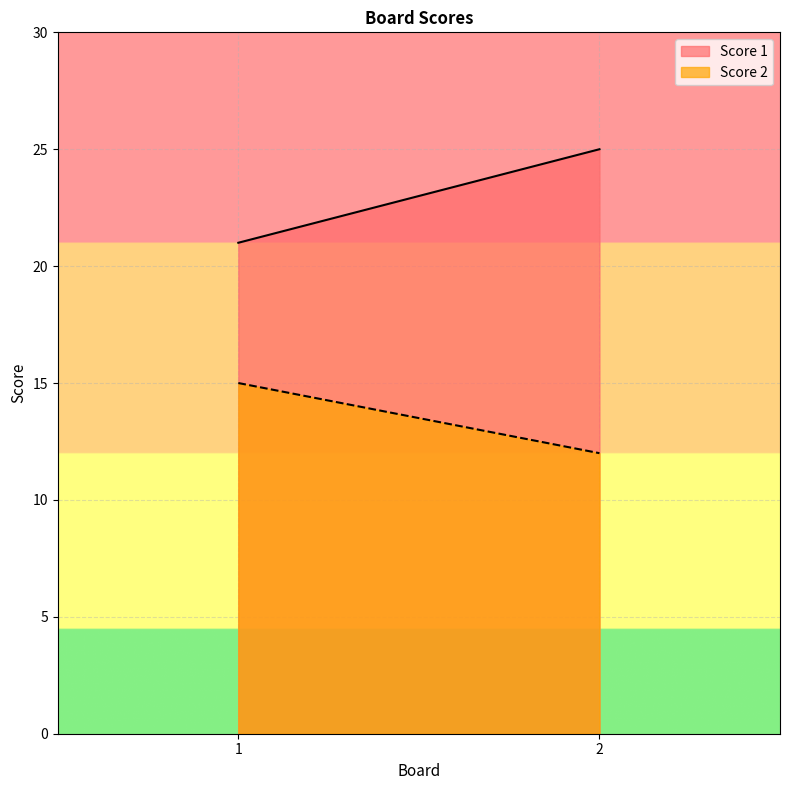

What is the value of the Score 2 point at the 2nd from the left?

12